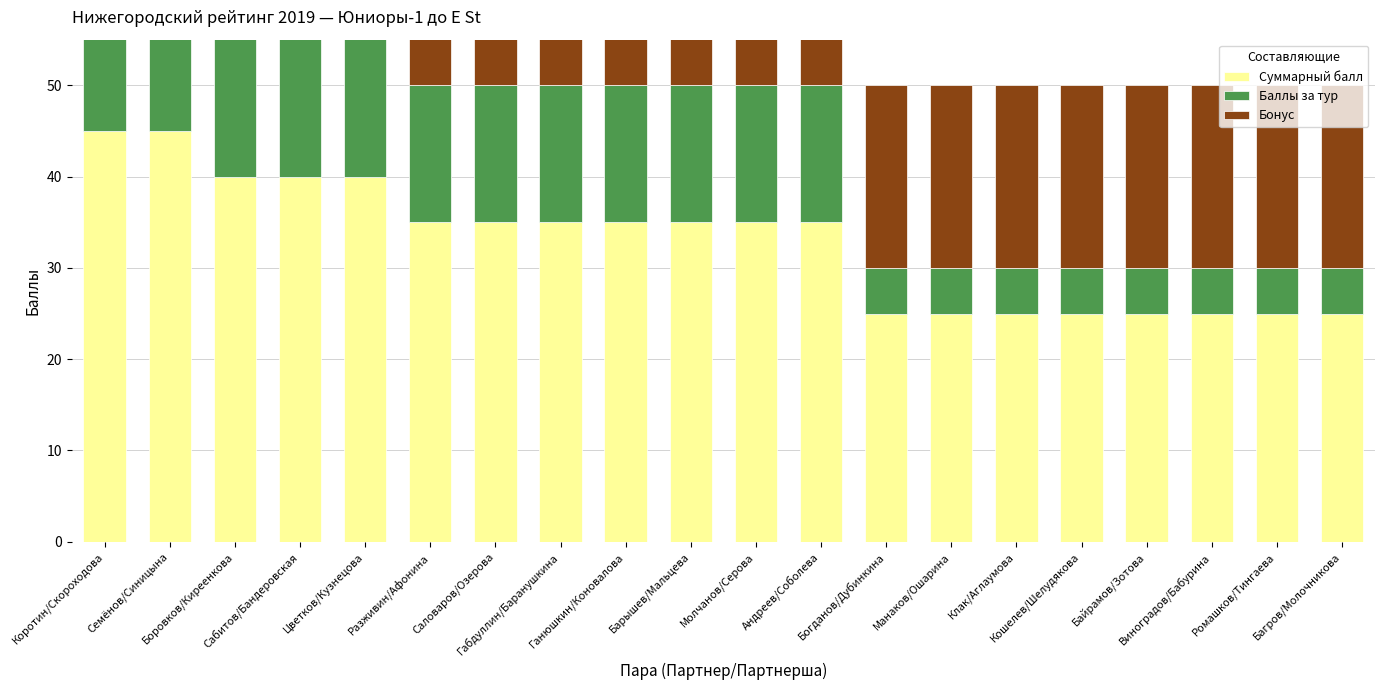

What is the value of the Баллы за тур bar at the 8th from the left?

15